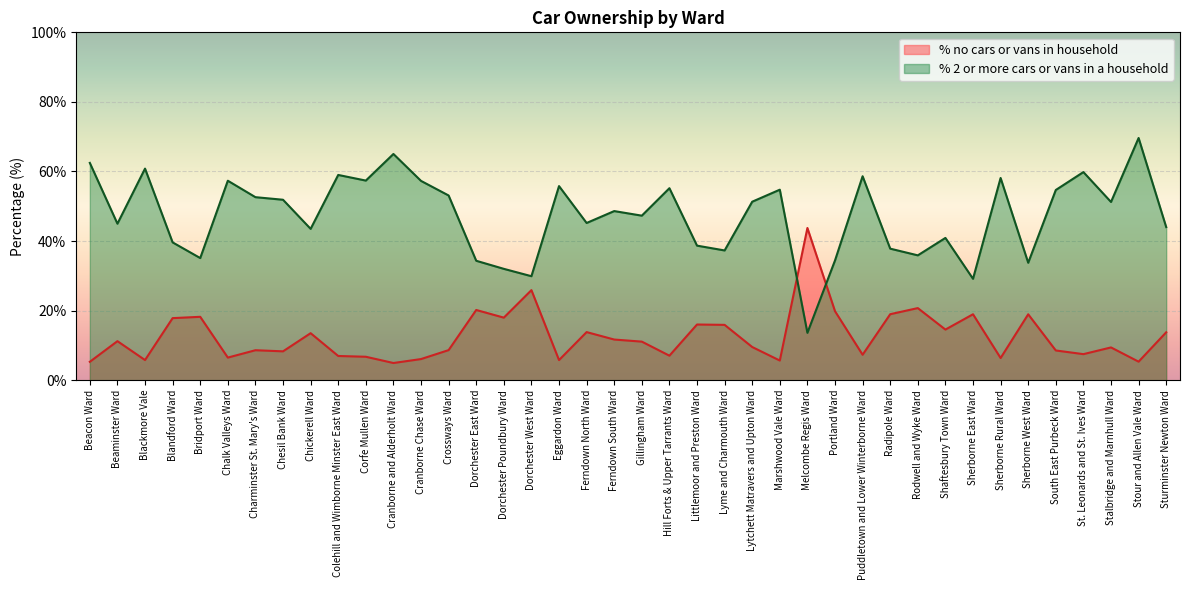

What are all the series names shown in the legend?

% no cars or vans in household, % 2 or more cars or vans in a household